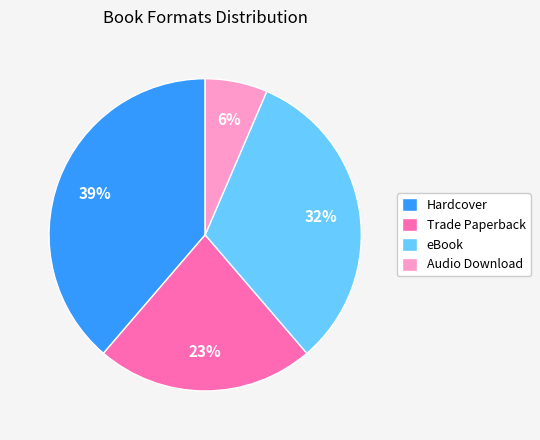

What percentage is the Trade Paperback slice, to the nearest percent?

23%